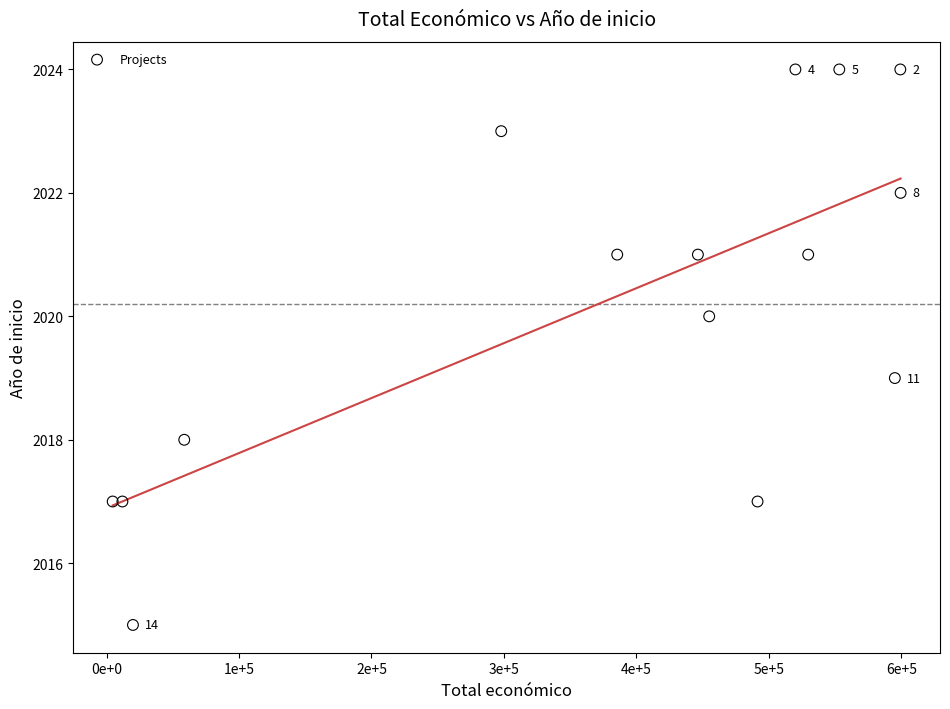

What is the range of Y values (max minus min)?

9